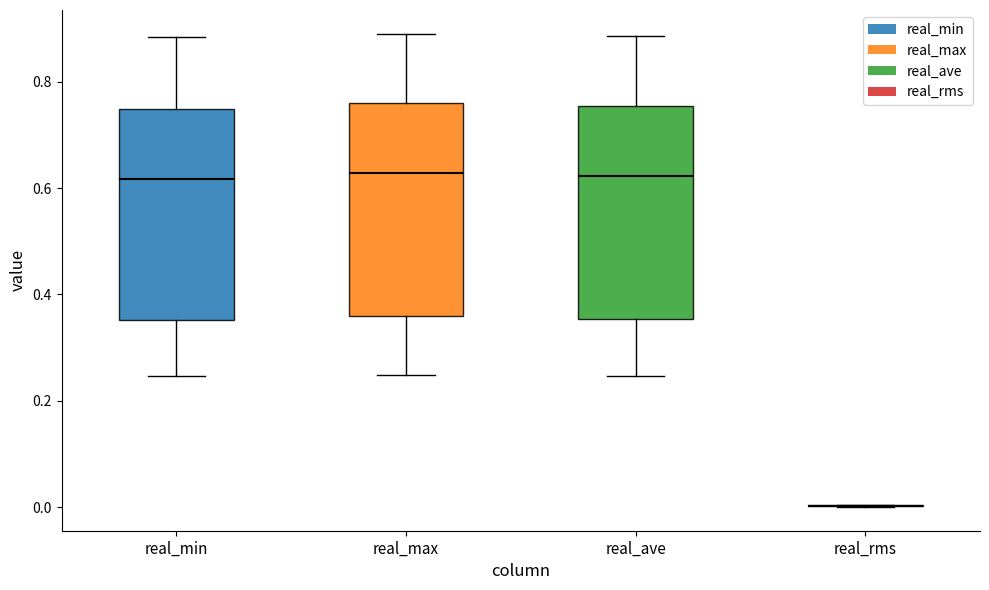

Where does the lower whisker of the box for real_ave end on the y-axis? The values are not printed on the chart, so give them approximately, as read against the axis.

0.24